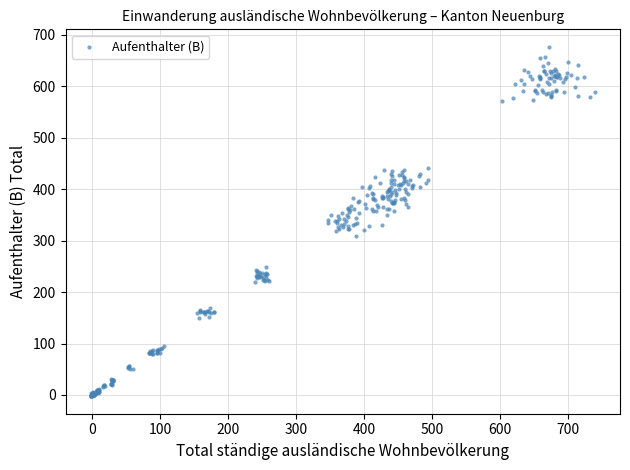

What is the range of Y values (max minus min)?

678.8